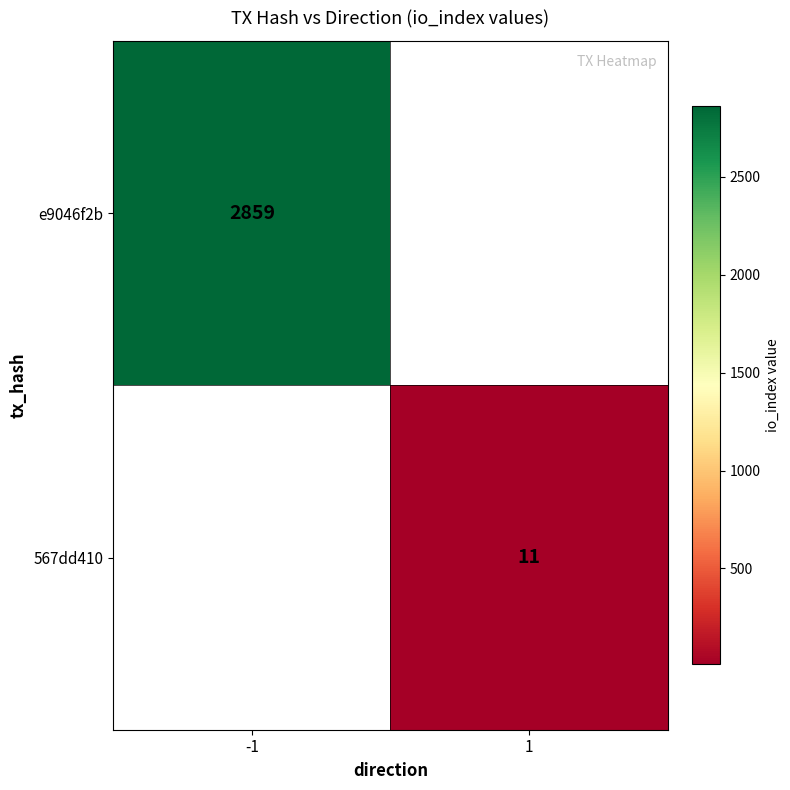

True or false: 567dd410 has a value of 11 at 1.

True